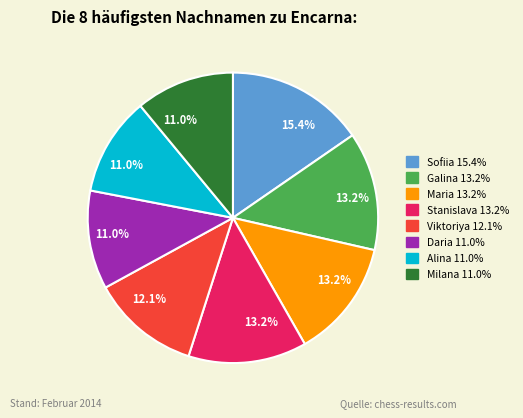

Is there any slice that represents more than half of the pie?

No